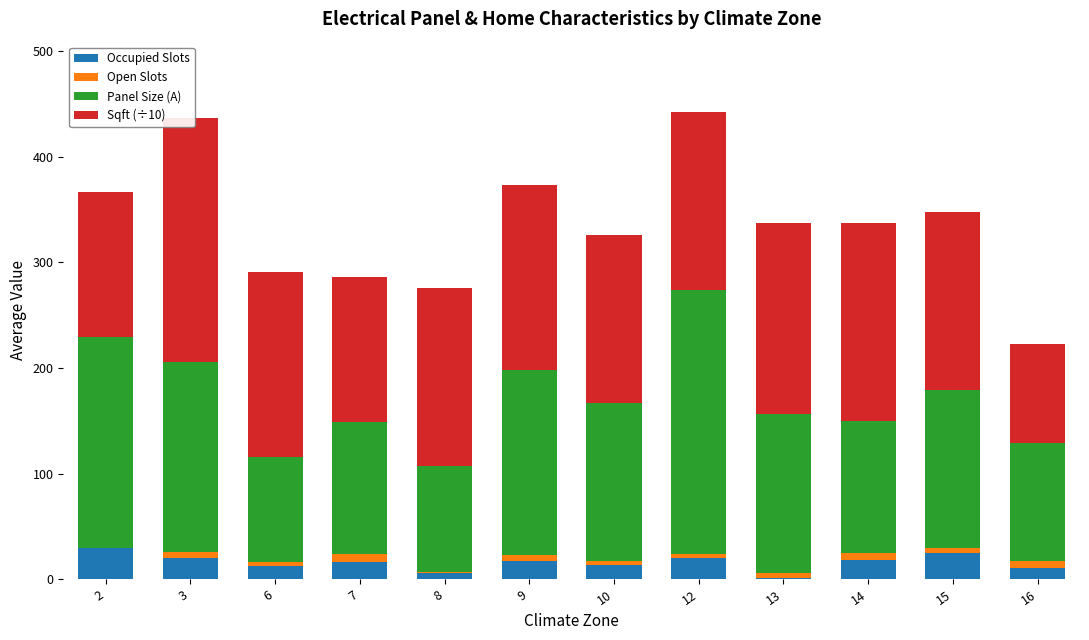

Where is Panel Size (A) nearest to the value 175?

9